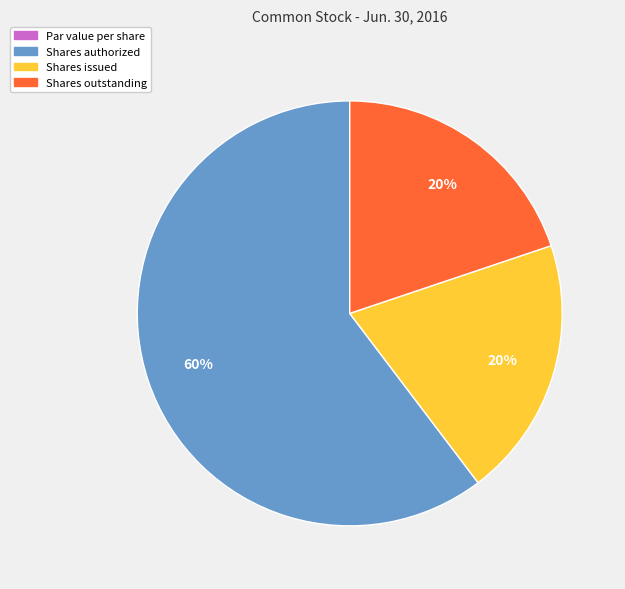

Does any single category account for the majority?

Yes